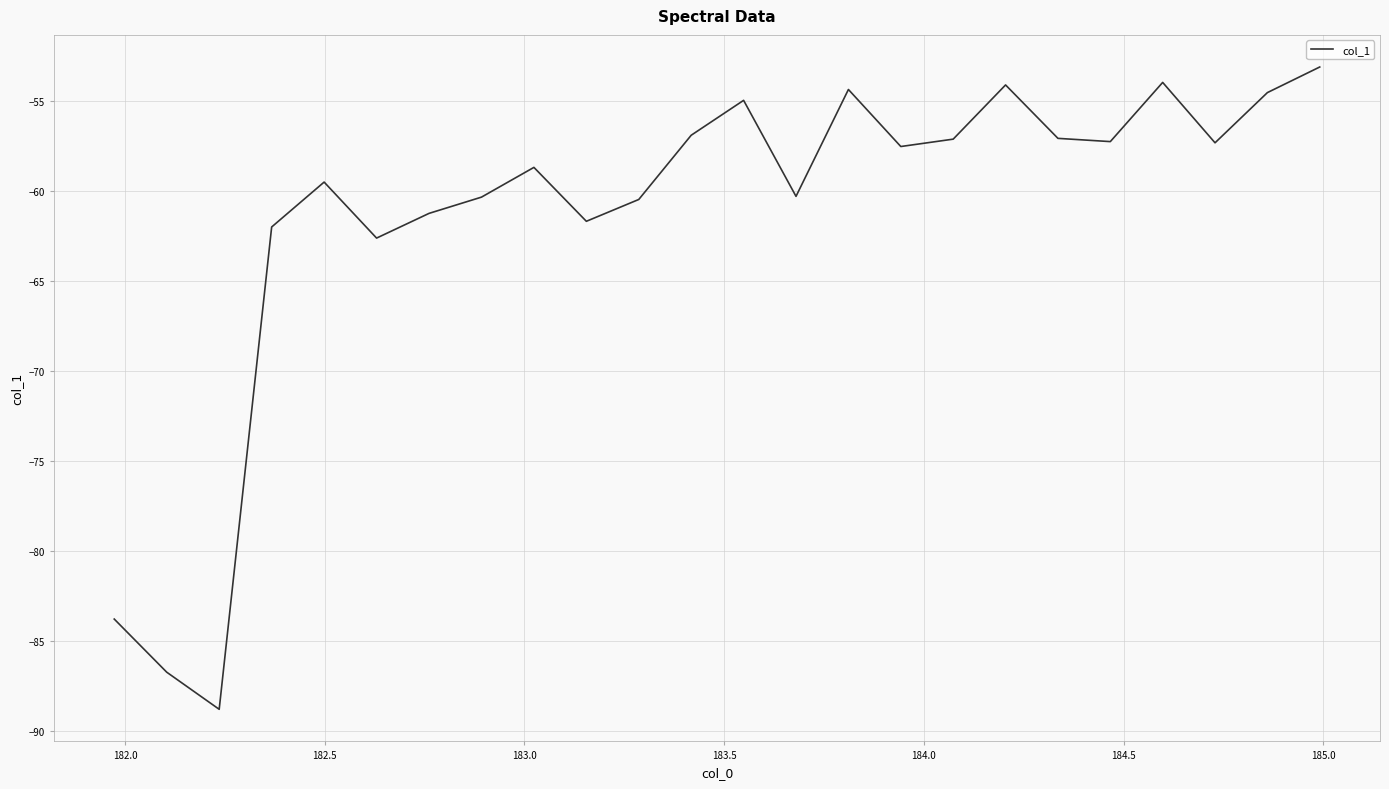

What is the greatest value displayed?

-53.1